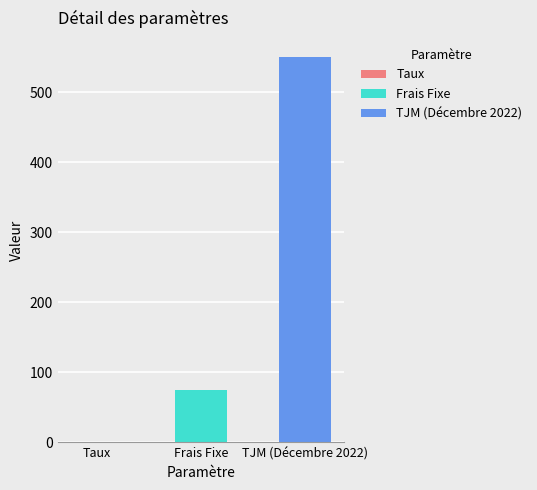

What is the value of the 1st bar from the left?

0.1